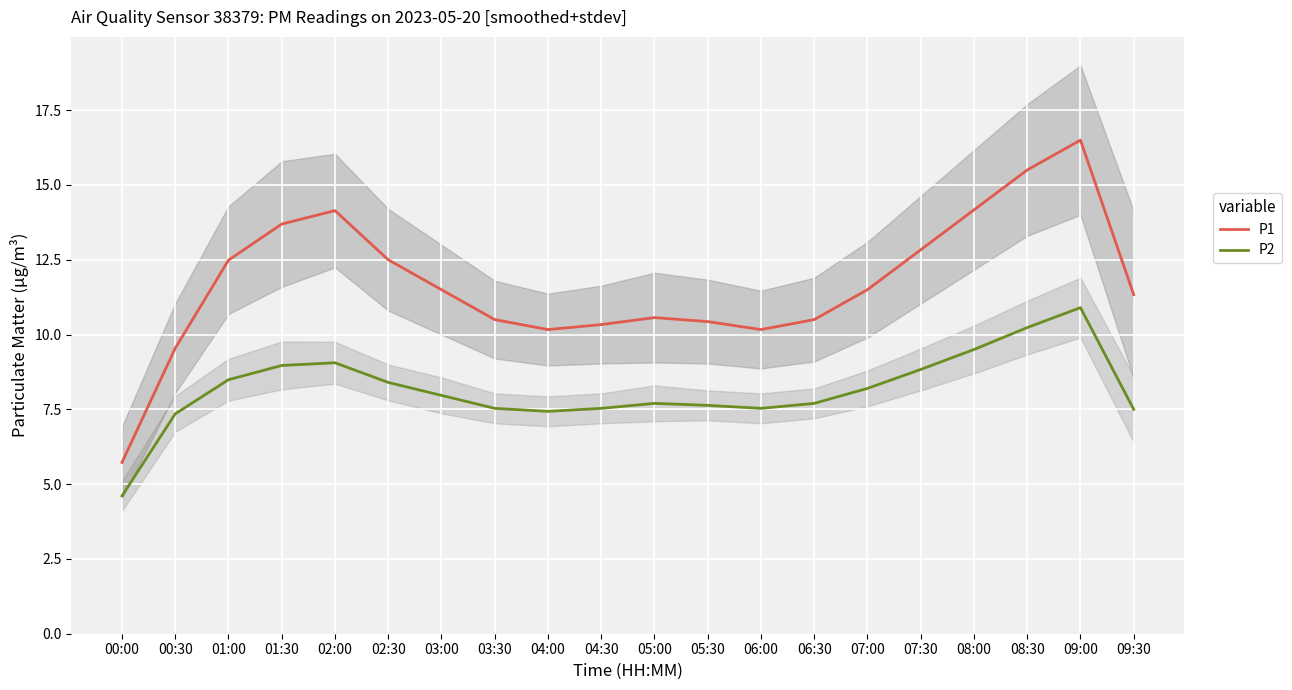

Which series has the widest spread of values?

P1